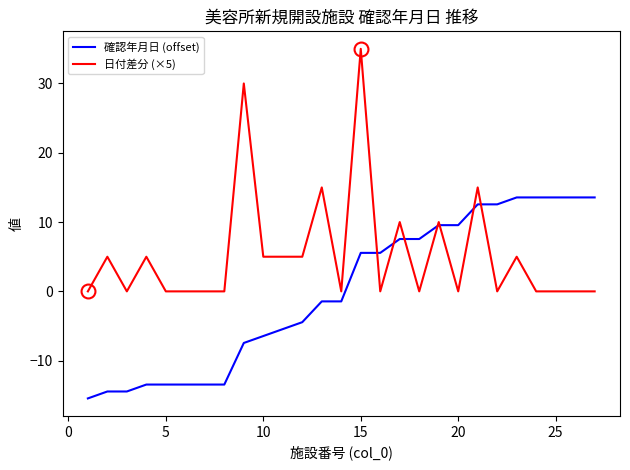

True or false: 日付差分 (×5) has more than 2 interior local peaks.

True